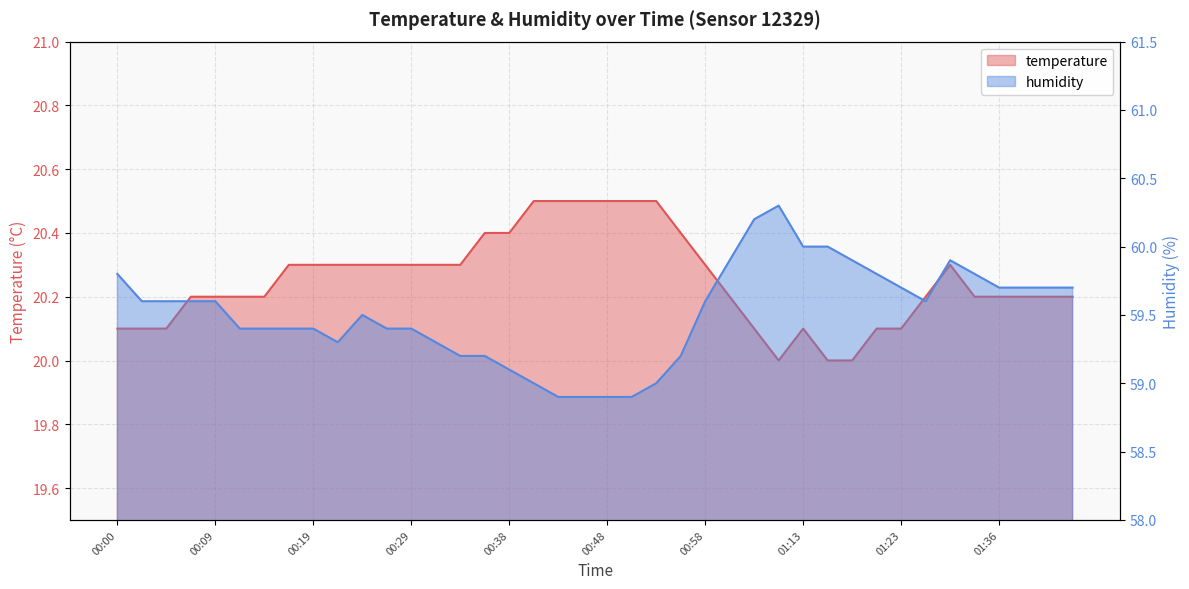

Where is temperature nearest to the value 20?

01:05